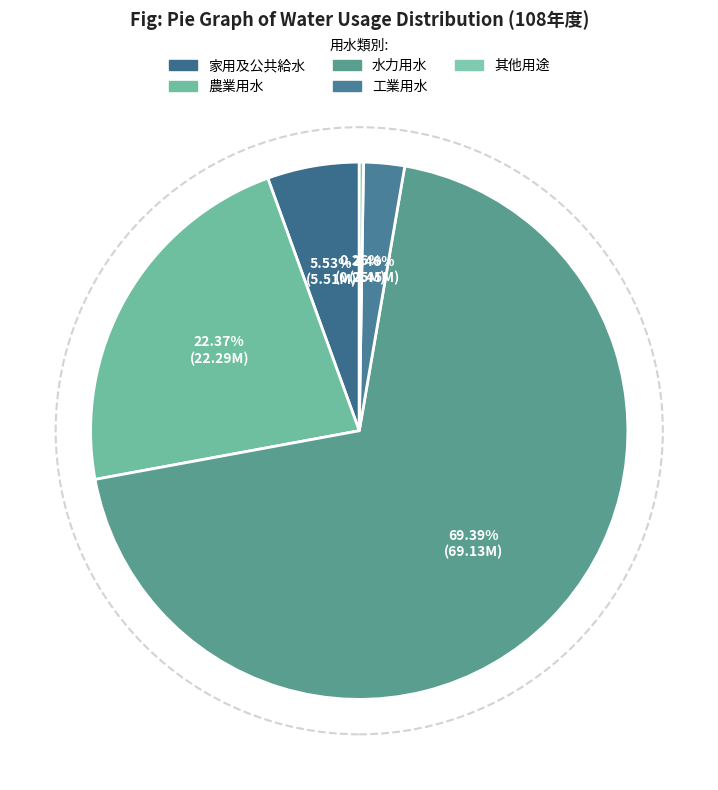

What is the total percentage of 家用及公共給水 and 農業用水?

27.9%